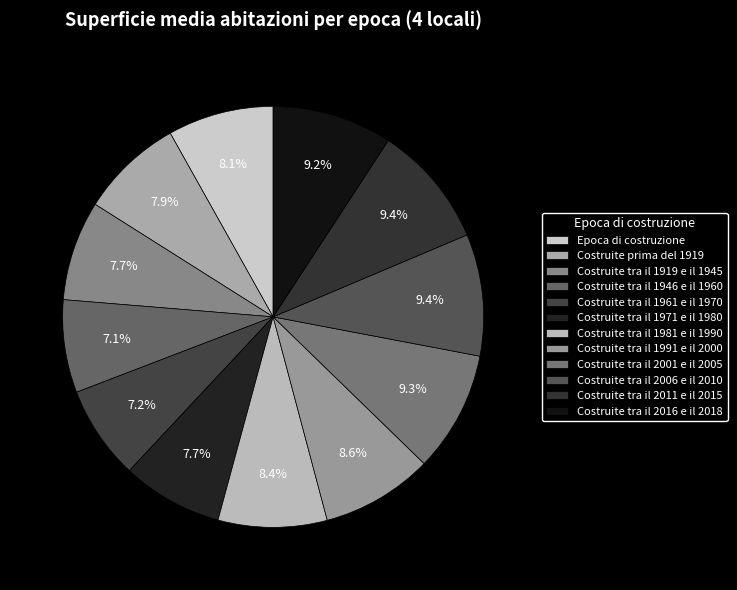

Is there a majority slice in this chart?

No